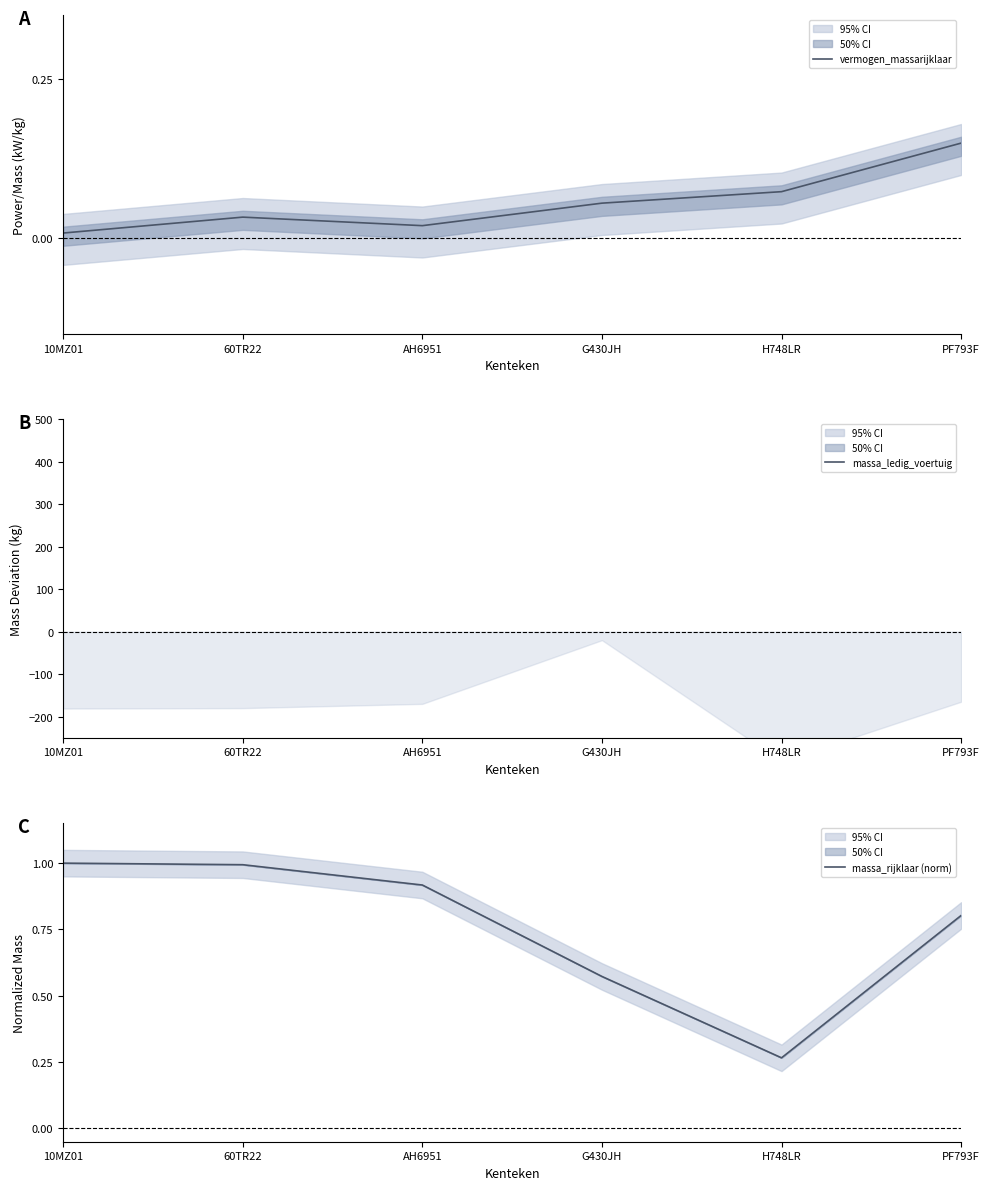

What is the label of the 1st point from the right?

PF793F